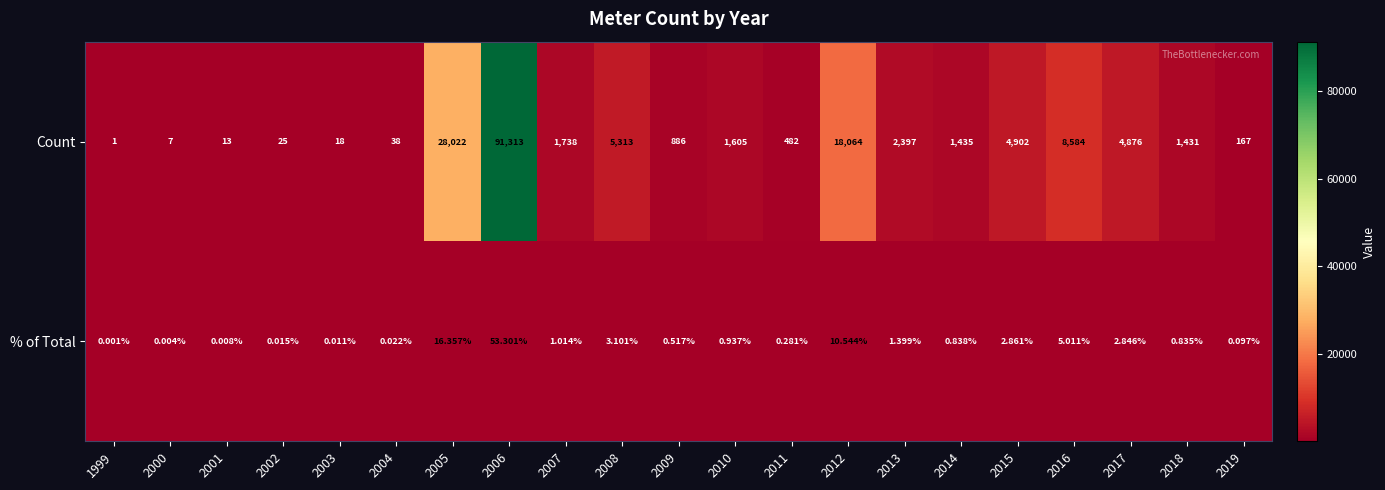

Which series changed the most between 2006 and 2011?

Count